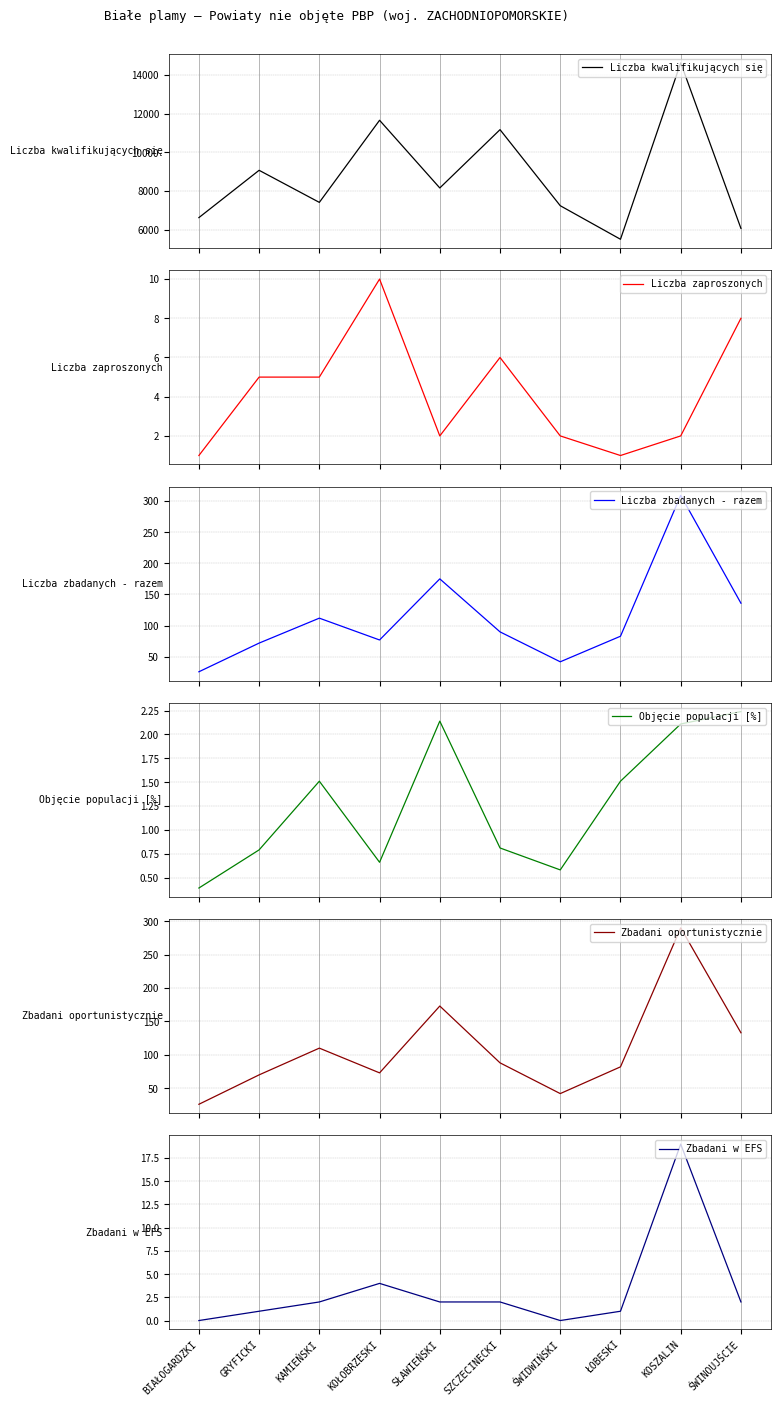

How many data points does each series have?

10